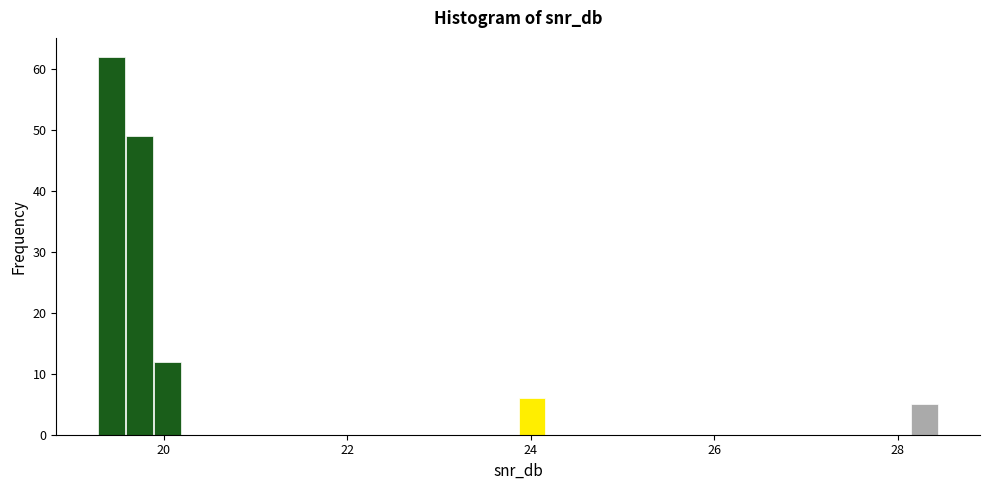

Around what value on the x-axis is the tallest bar? Give the approximate position of its centre, as read against the axis.

19.4